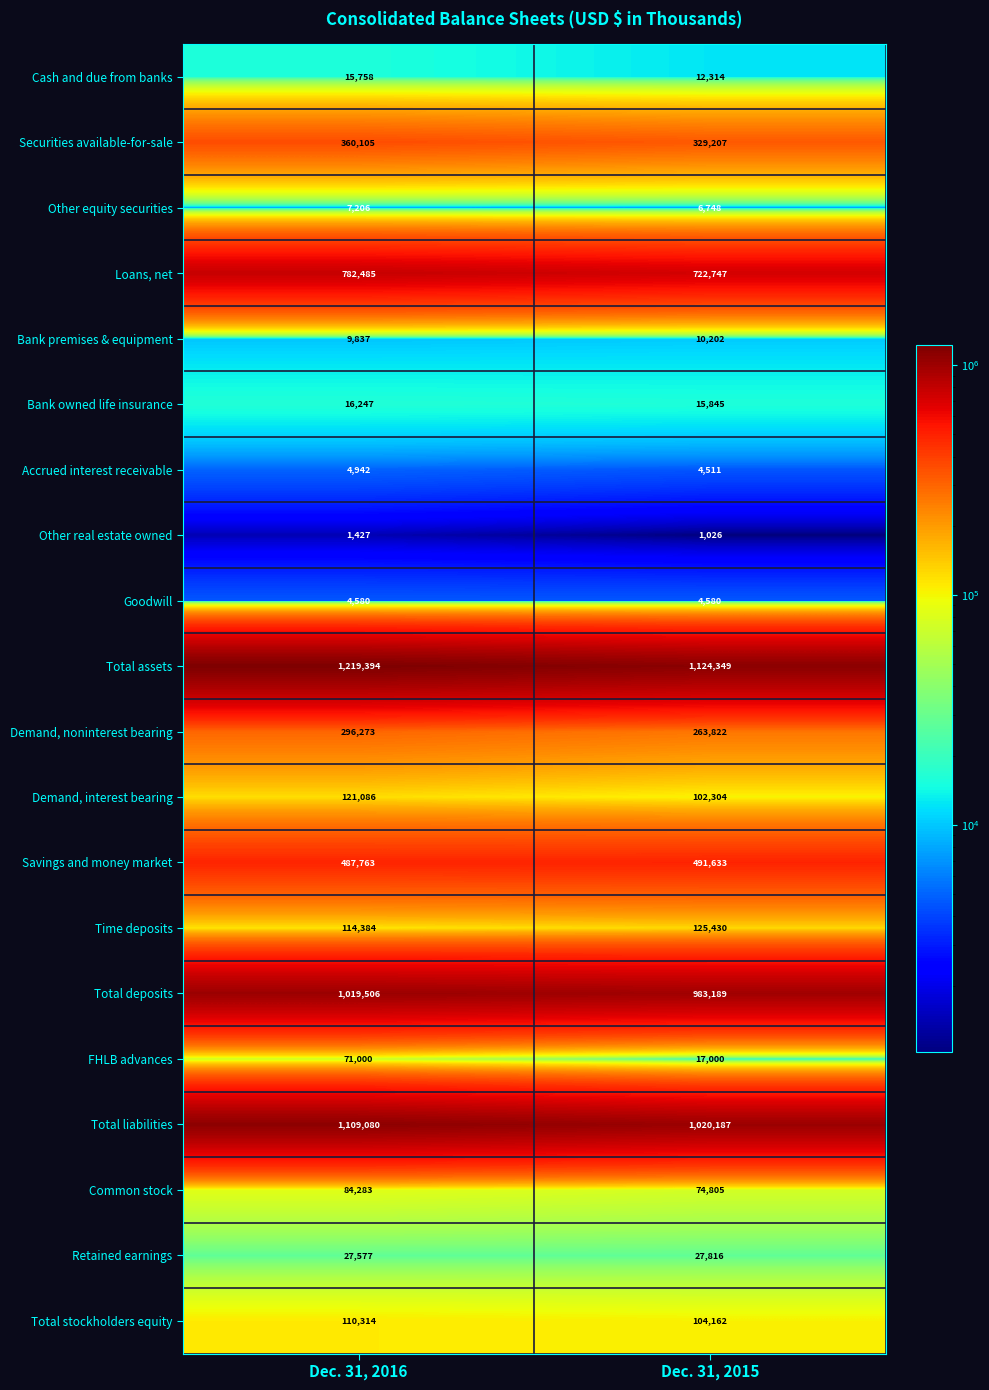

At which label does Total liabilities reach its peak?

Dec. 31, 2016